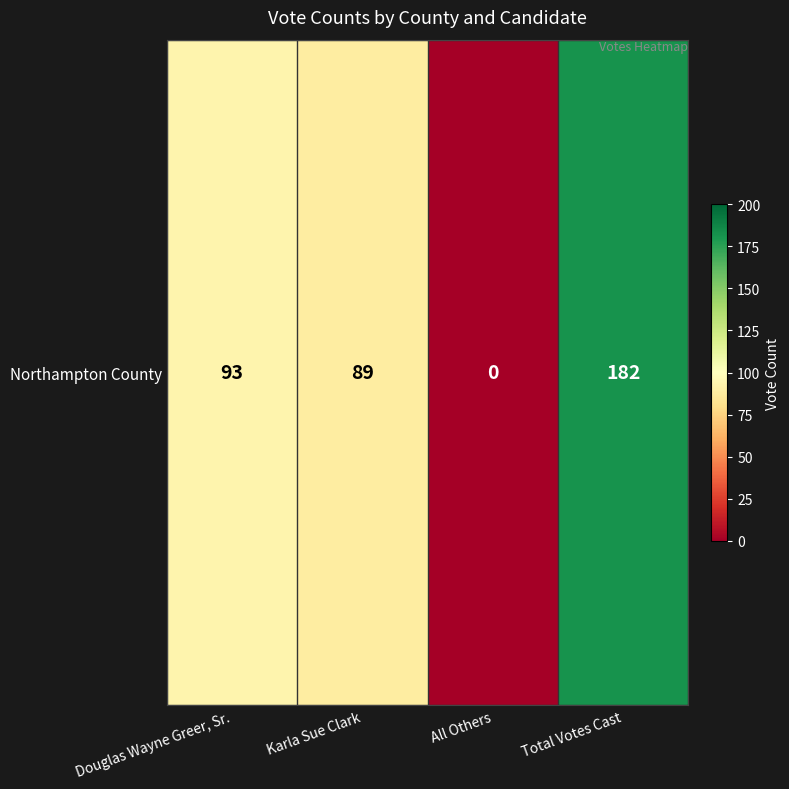

What is the average value?

91